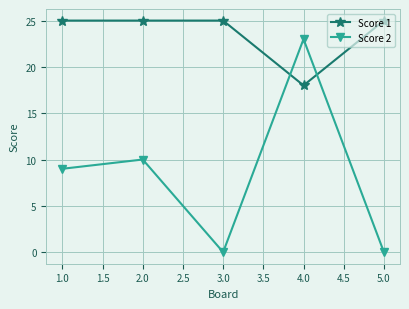

What is the maximum value shown in the chart?

25